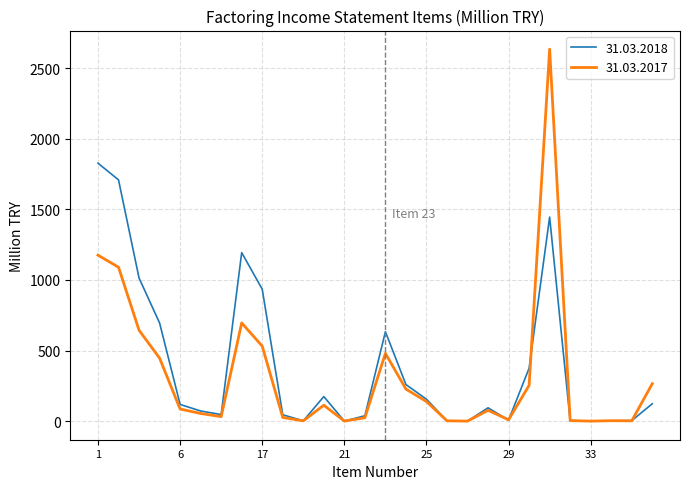

List the series in order of their peak value, lowest first.

31.03.2018, 31.03.2017